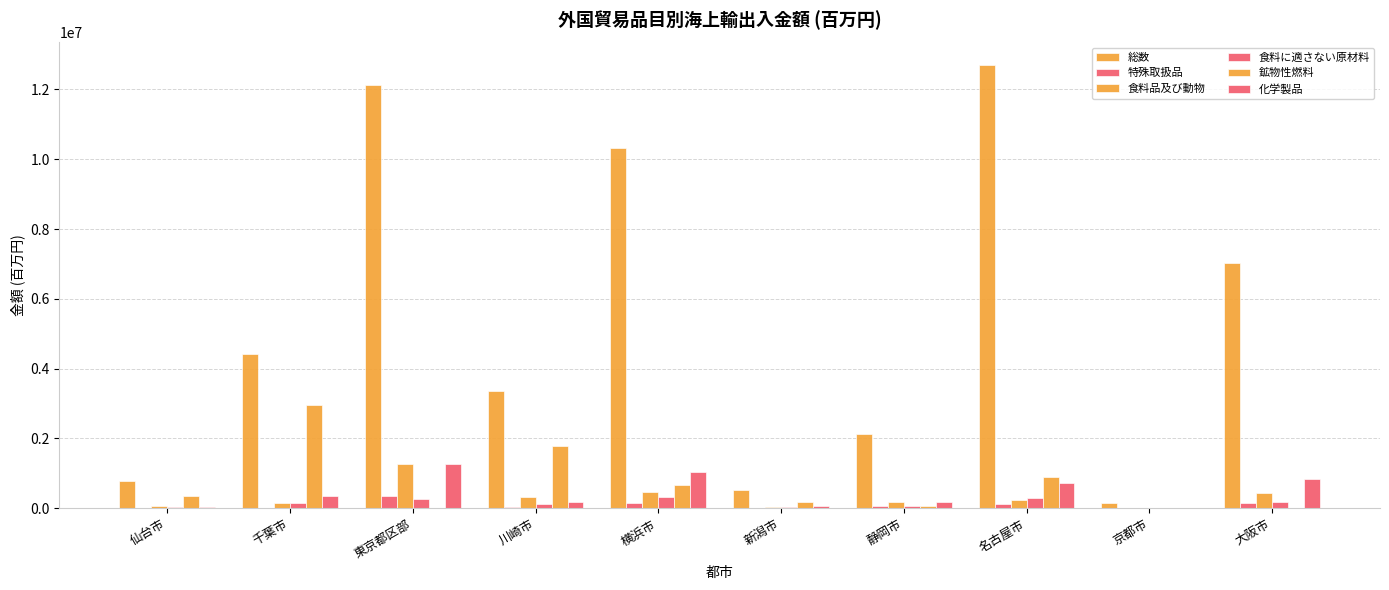

Which series has the widest spread of values?

総数